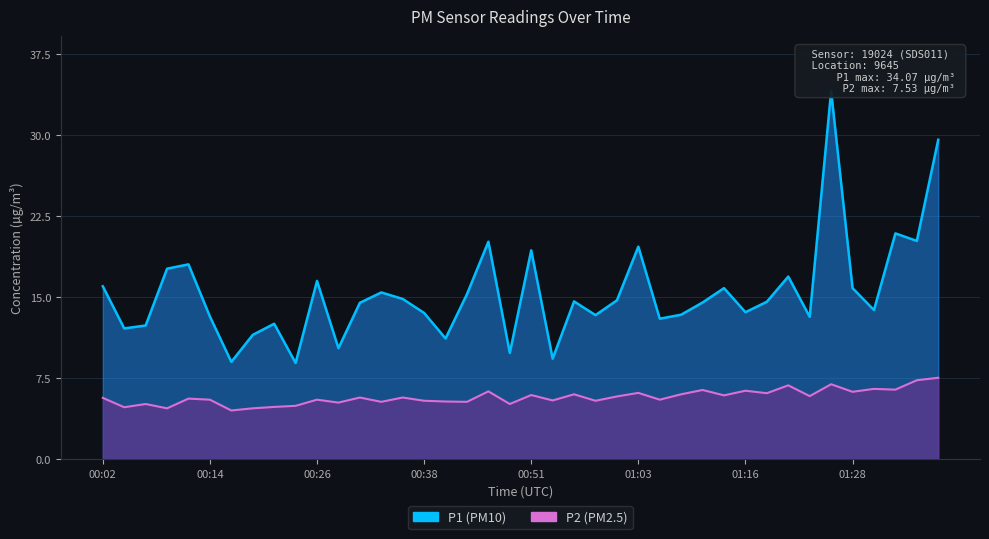

What is the average value of the P2 series?

5.7